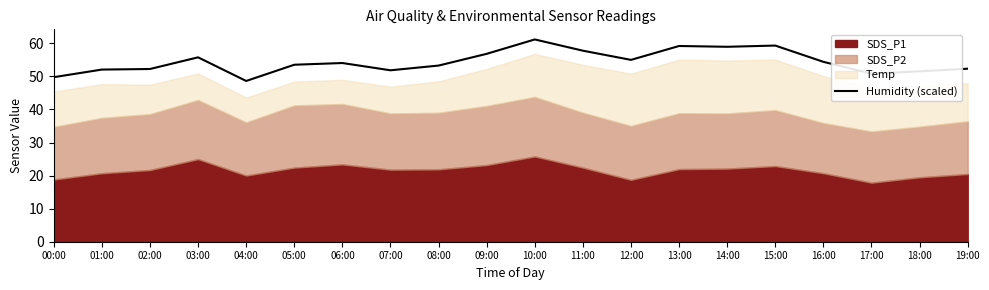

Reading left to right, transcribe all the data shown in this chart.

49.8	52.1	52.2	55.8	48.6	53.5	54.0	51.9	53.3	56.8	61.2	57.8	55.0	59.2	59.0	59.3	54.4	50.8	51.5	52.3